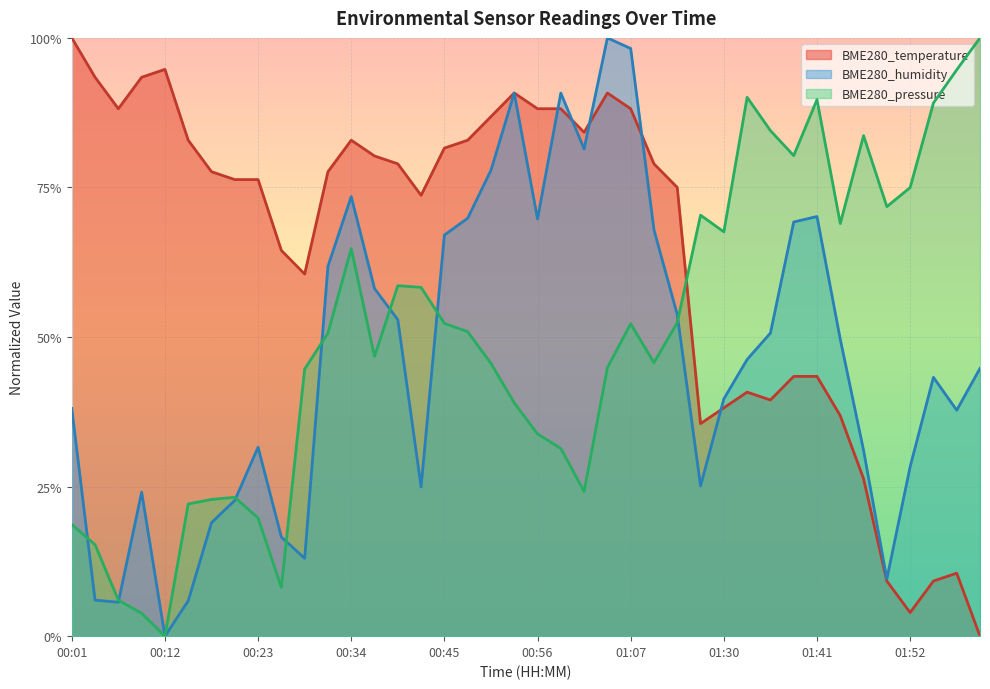

Which series has the widest spread of values?

BME280_temperature